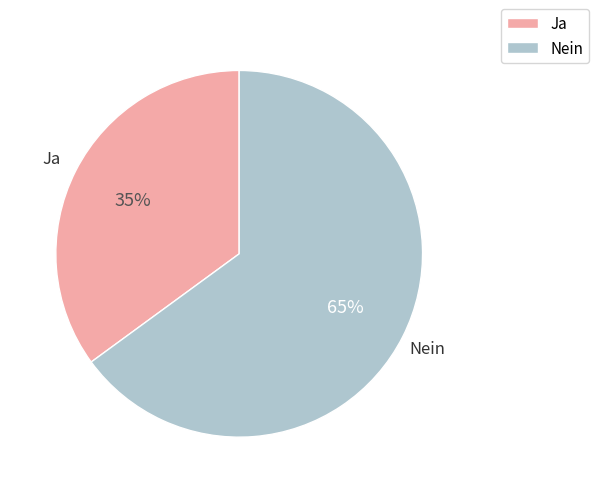

Is it true that Nein is 65% of the pie?

True